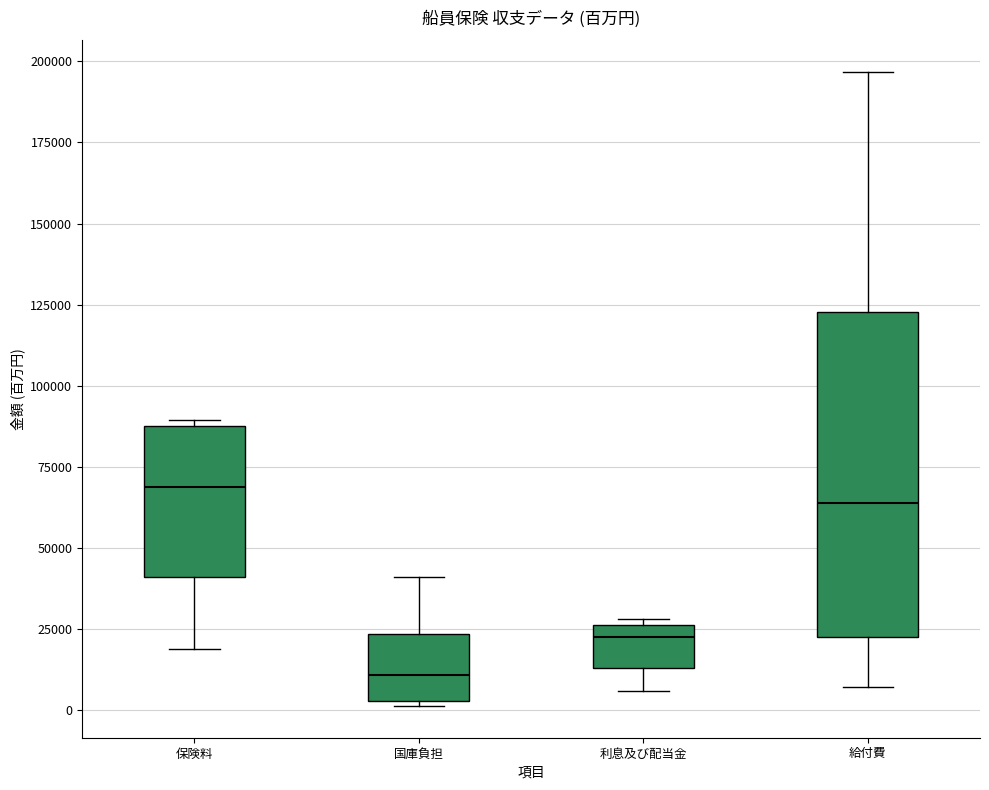

Where does the upper whisker of the box for 国庫負担 end on the y-axis? The values are not printed on the chart, so give them approximately, as read against the axis.

40000